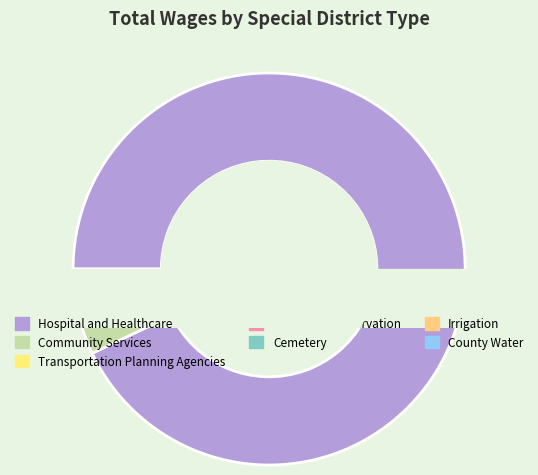

What is the majority slice?

Hospital and Healthcare